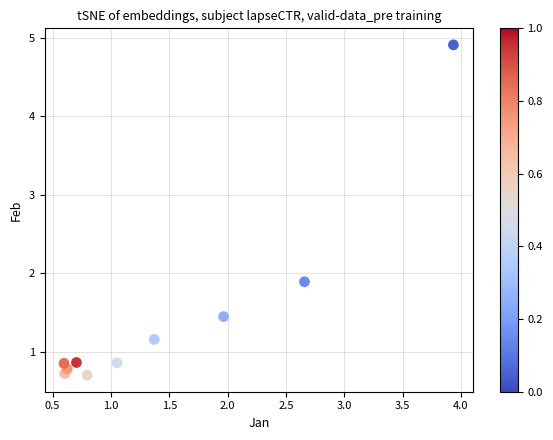

What is the range of Y values (max minus min)?

4.2